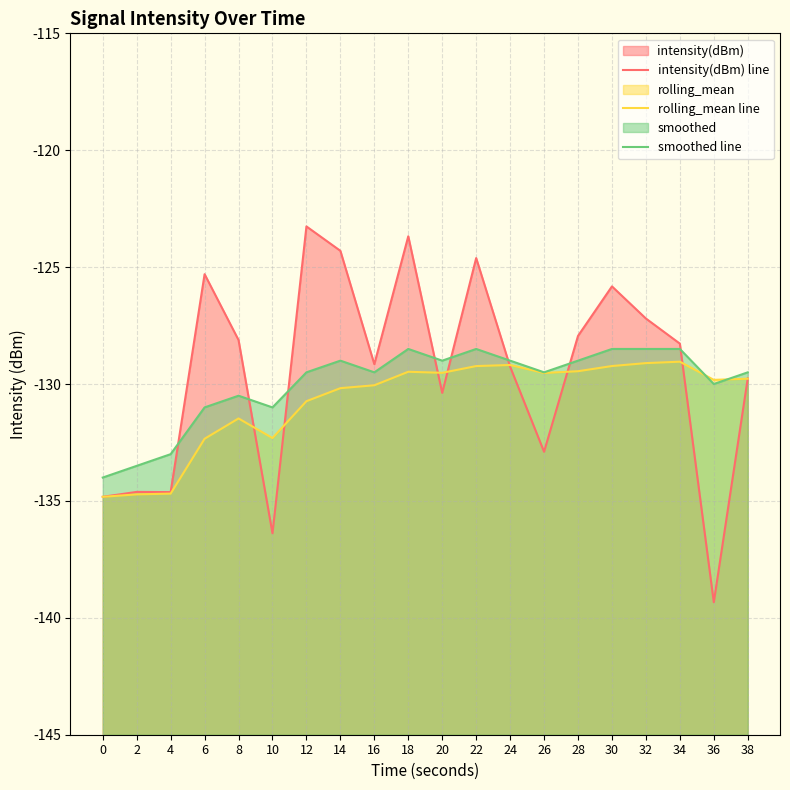

Which series has the largest total across all categories?

intensity(dBm) line